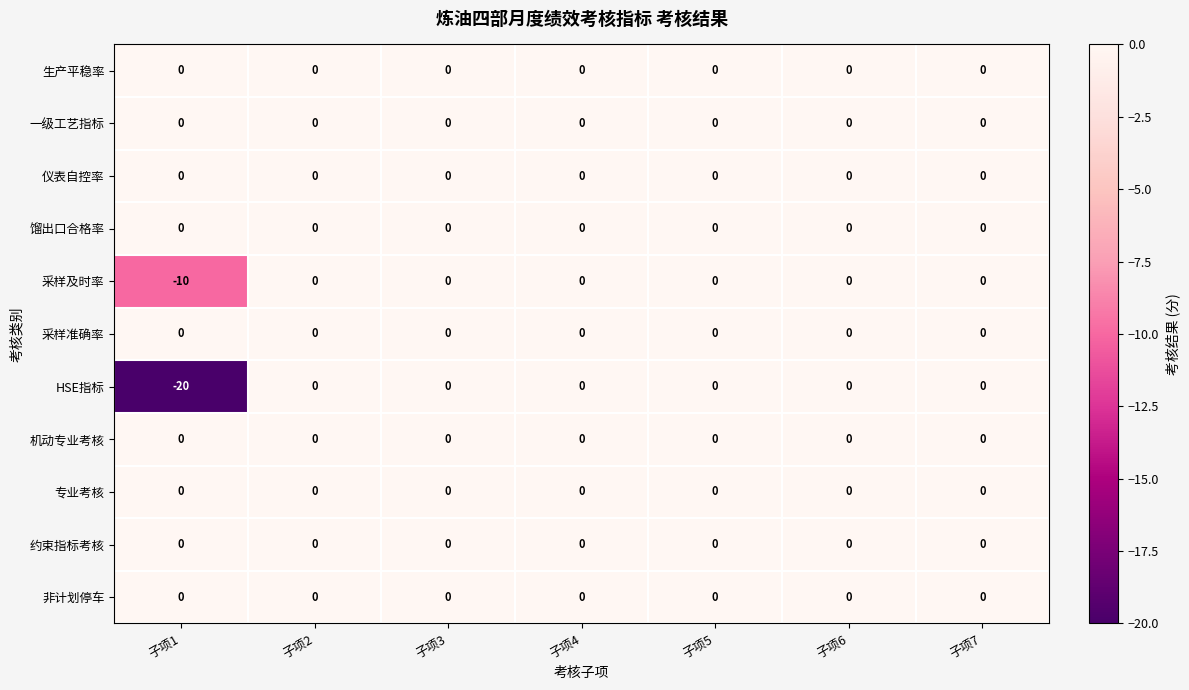

What is the total value across all series at 子项1?

-30